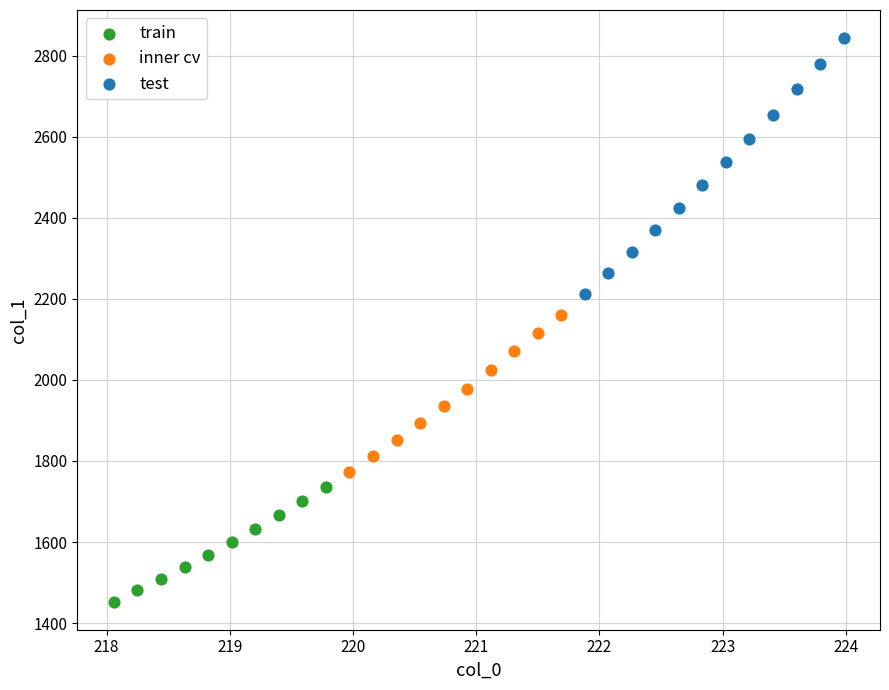

Which series contains the highest Y value?

test